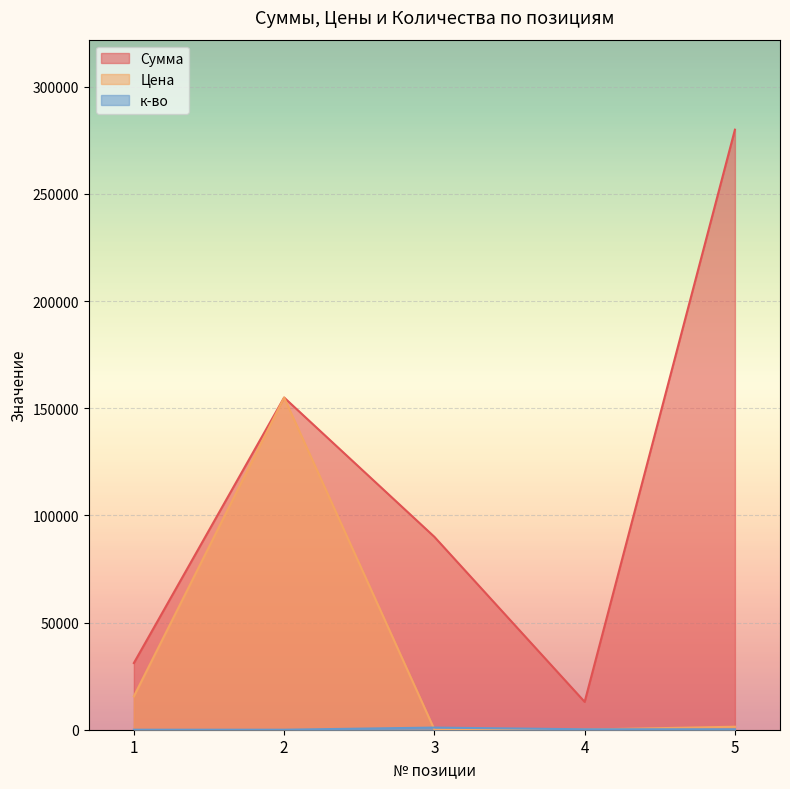

The value of Цена at 3 is 122. True or false?

False